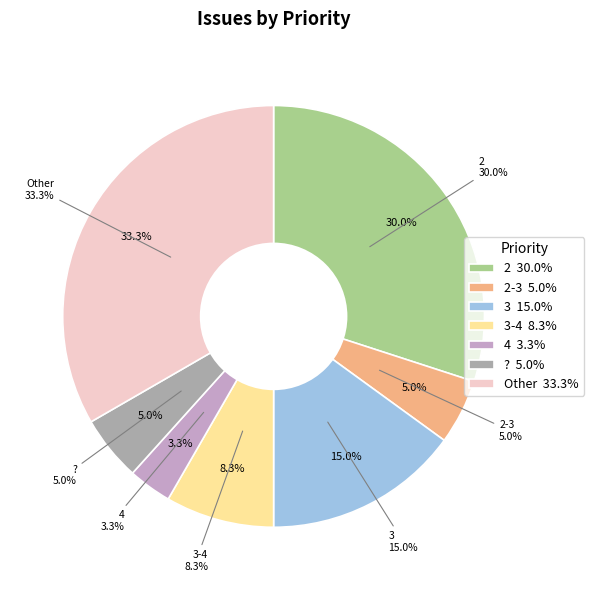

Is there a majority slice in this chart?

No